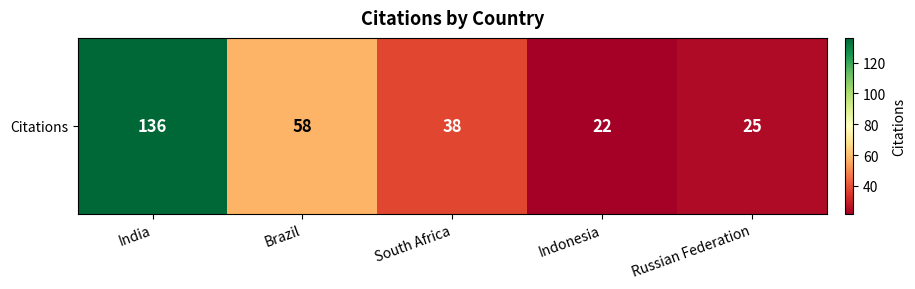

What is the ratio of the value at Indonesia to the value at Brazil?

0.4